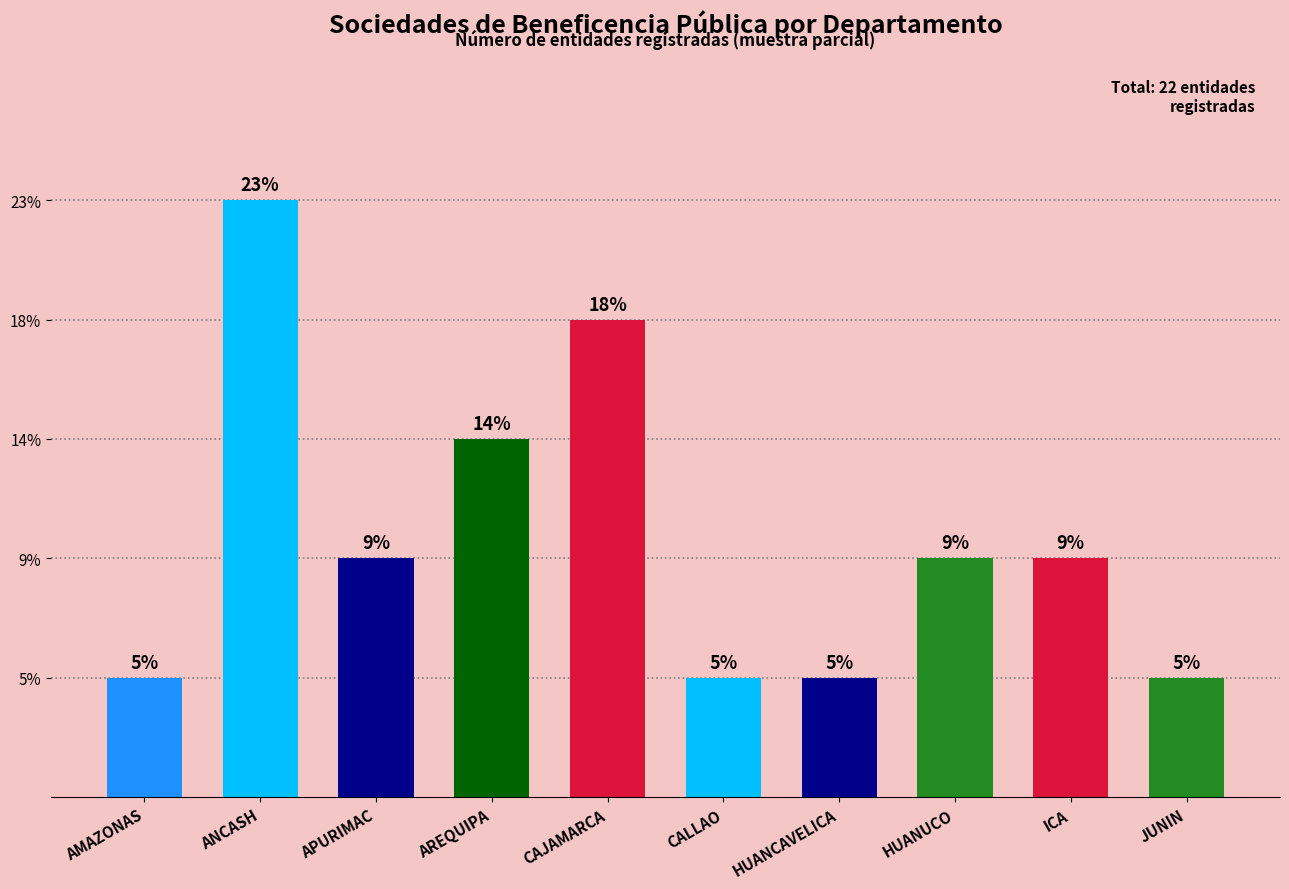

Reading left to right, what are all the values shown in this chart?

1	5	2	3	4	1	1	2	2	1